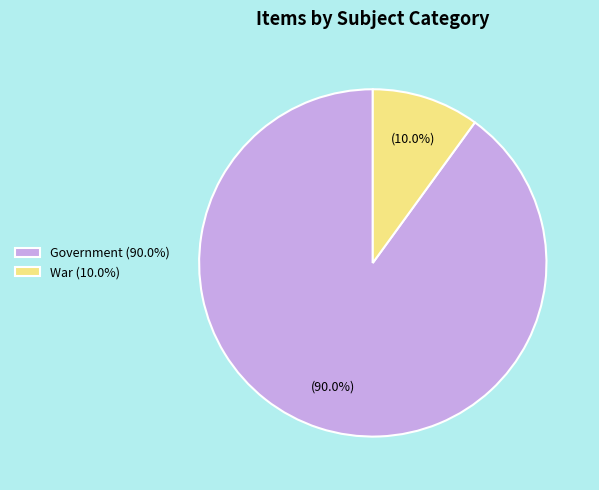

Is there any slice that represents more than half of the pie?

Yes